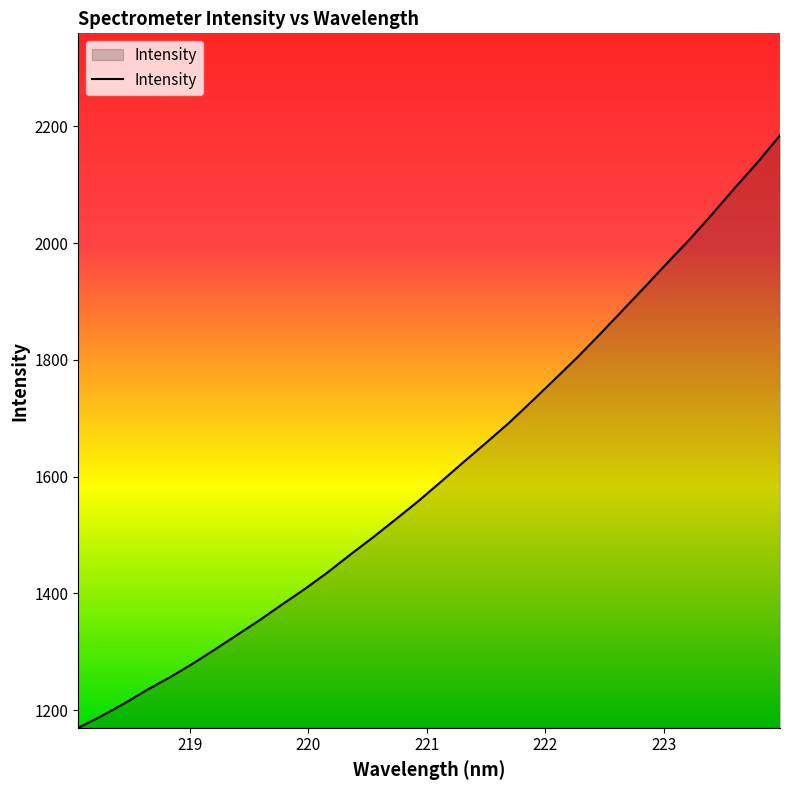

What is the minimum value shown in the chart?

1169.7